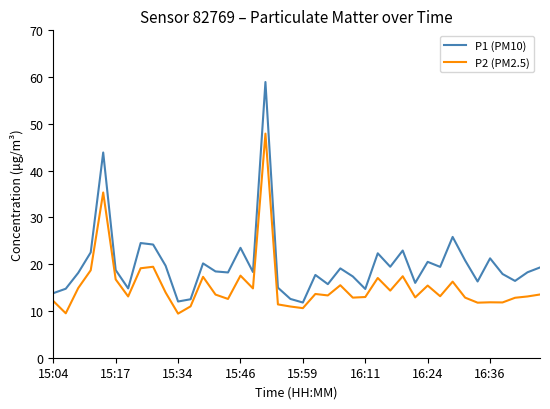

Which series has the widest spread of values?

P1 (PM10)